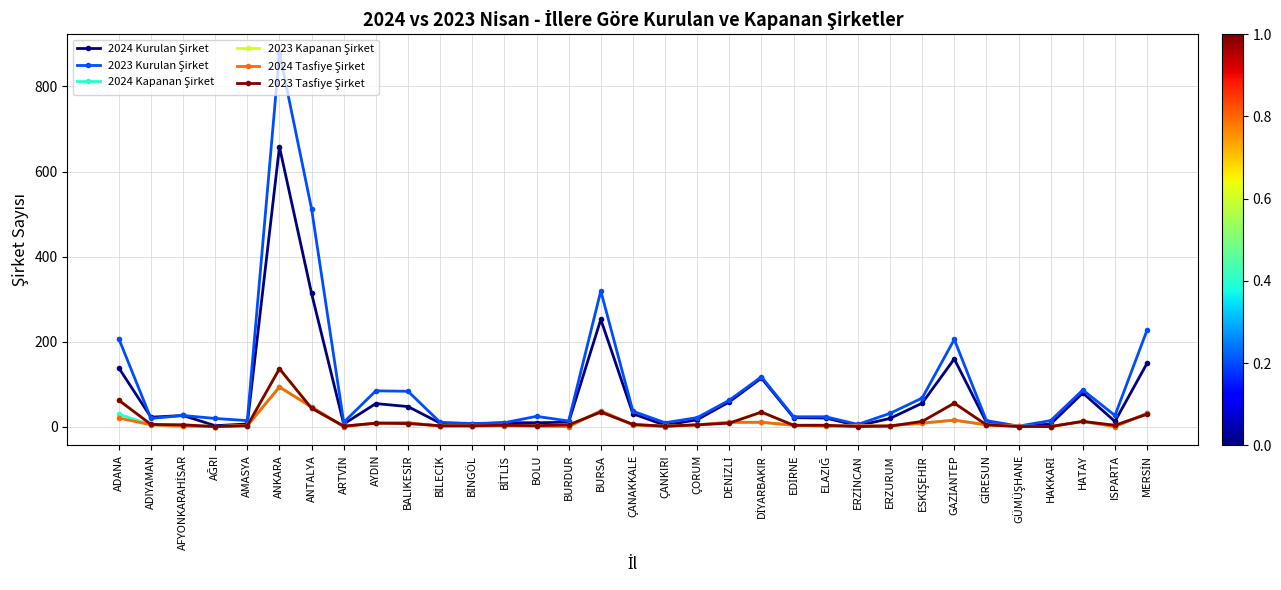

Does the chart have visible grid lines?

Yes